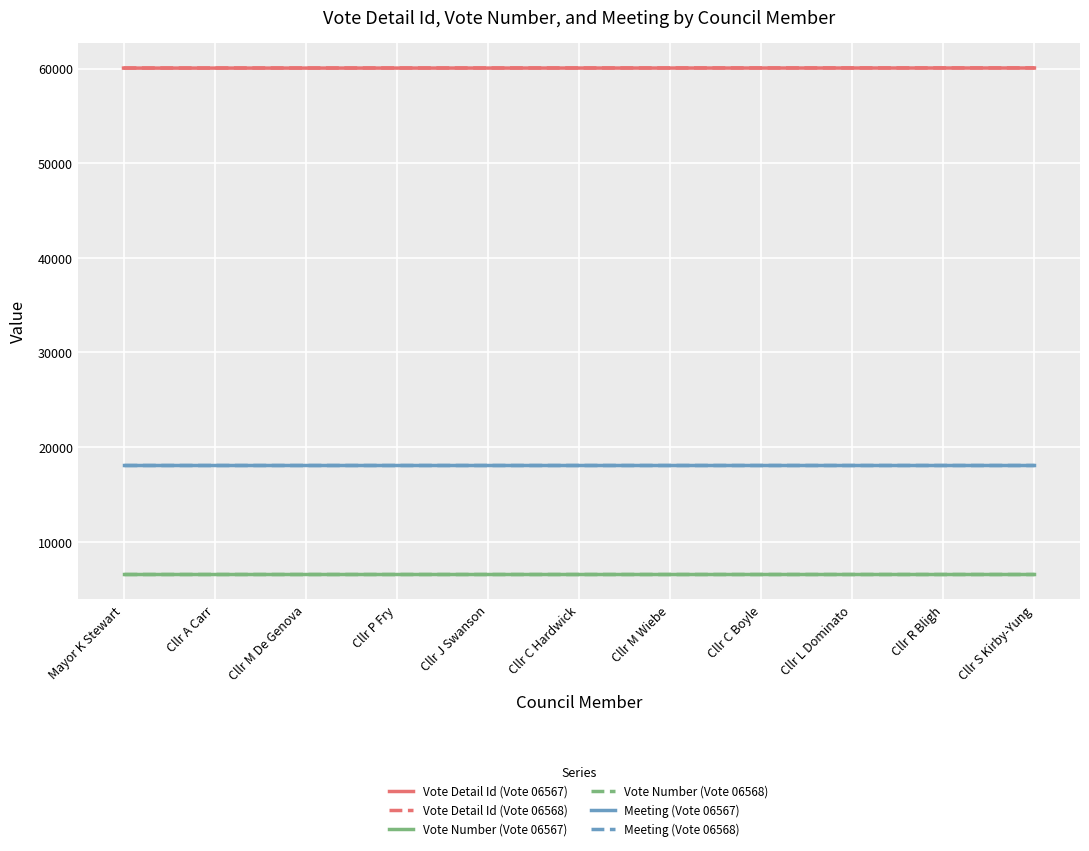

True or false: Vote Number (Vote 06567) and Vote Detail Id (Vote 06568) cross at least once.

False